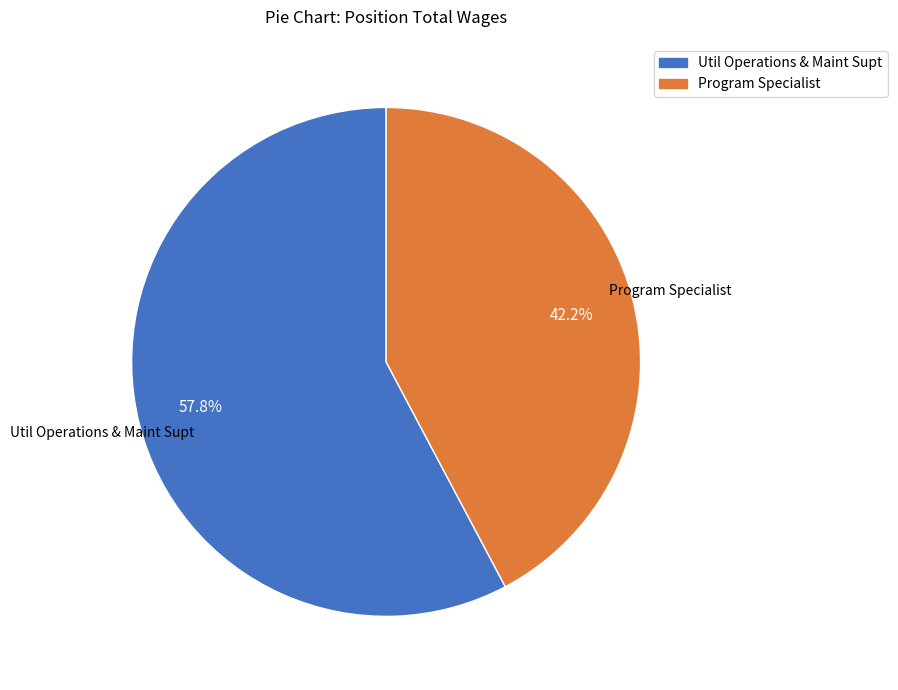

Does any single category account for the majority?

Yes